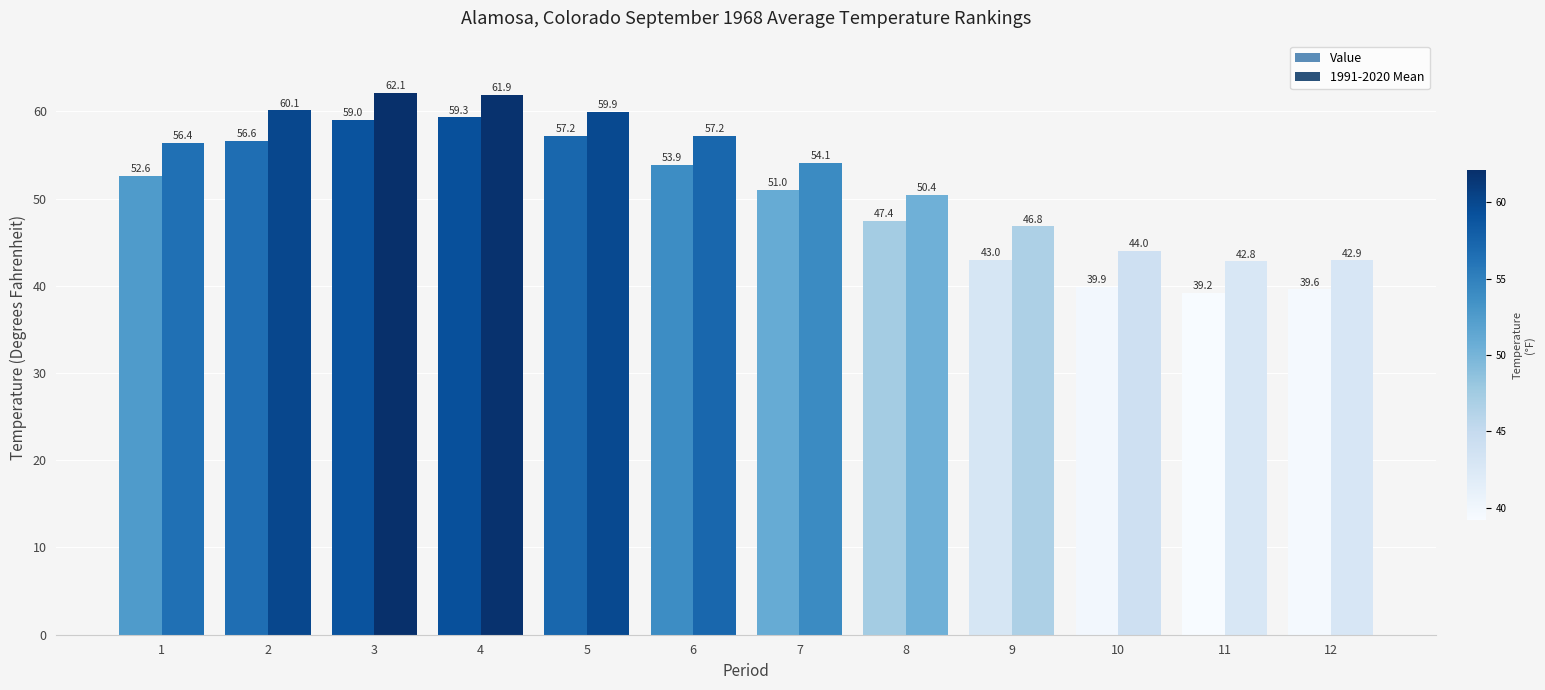

Is it true that 1991-2020 Mean equals 54.1 at 7?

True